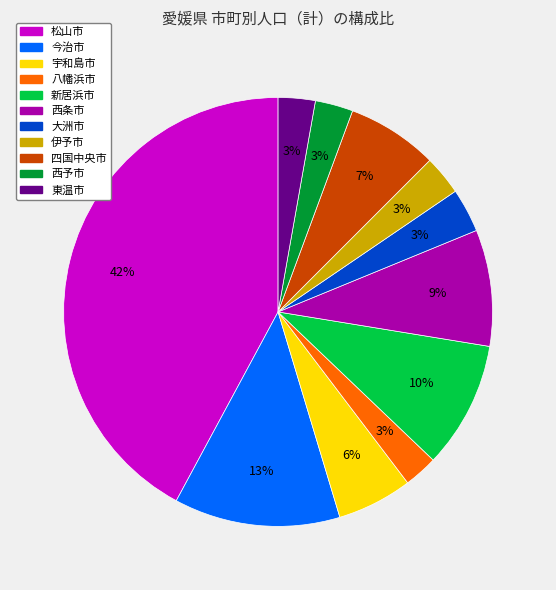

To the nearest percent, what portion does 八幡浜市 represent?

3%